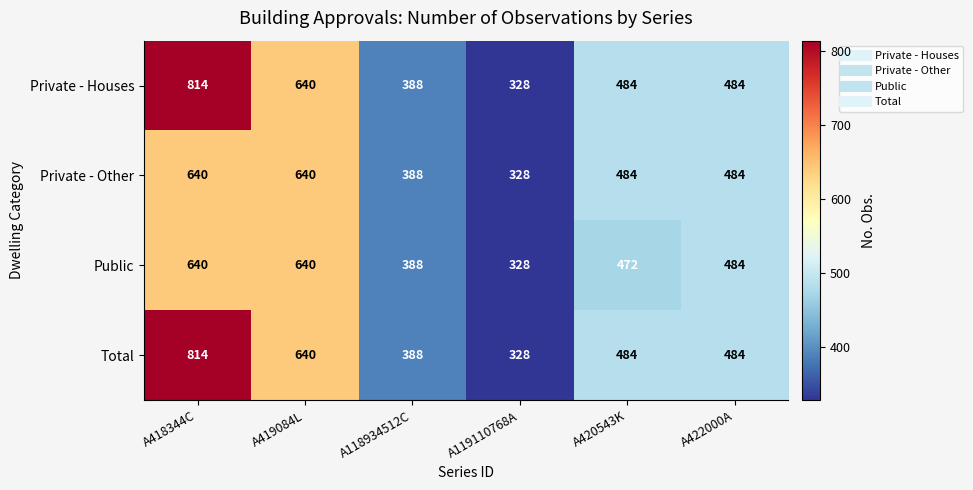

At which category does the chart reach its minimum across all series?

A119110768A